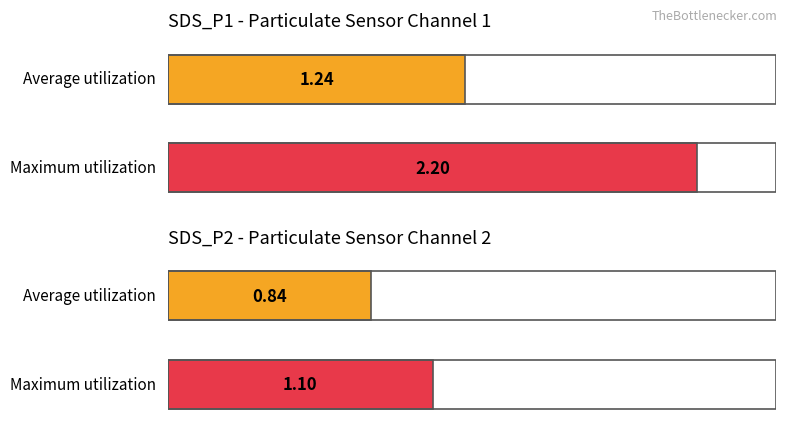

What are all the series names shown in the legend?

SDS_P1, SDS_P2